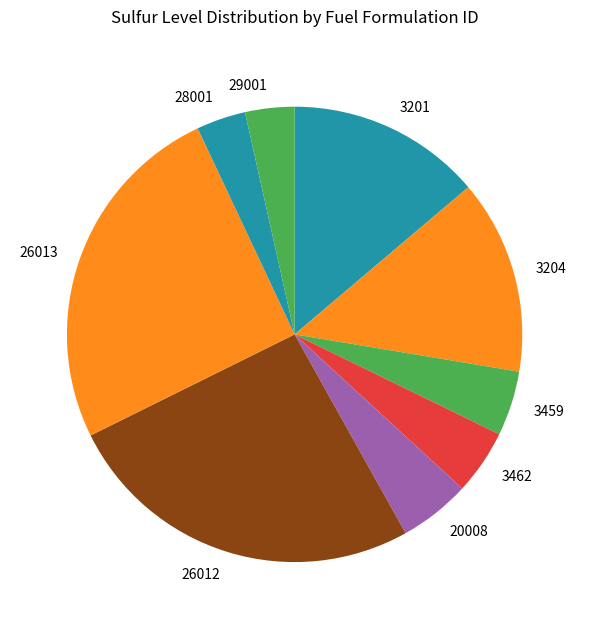

Is 3201 the majority of the pie?

No